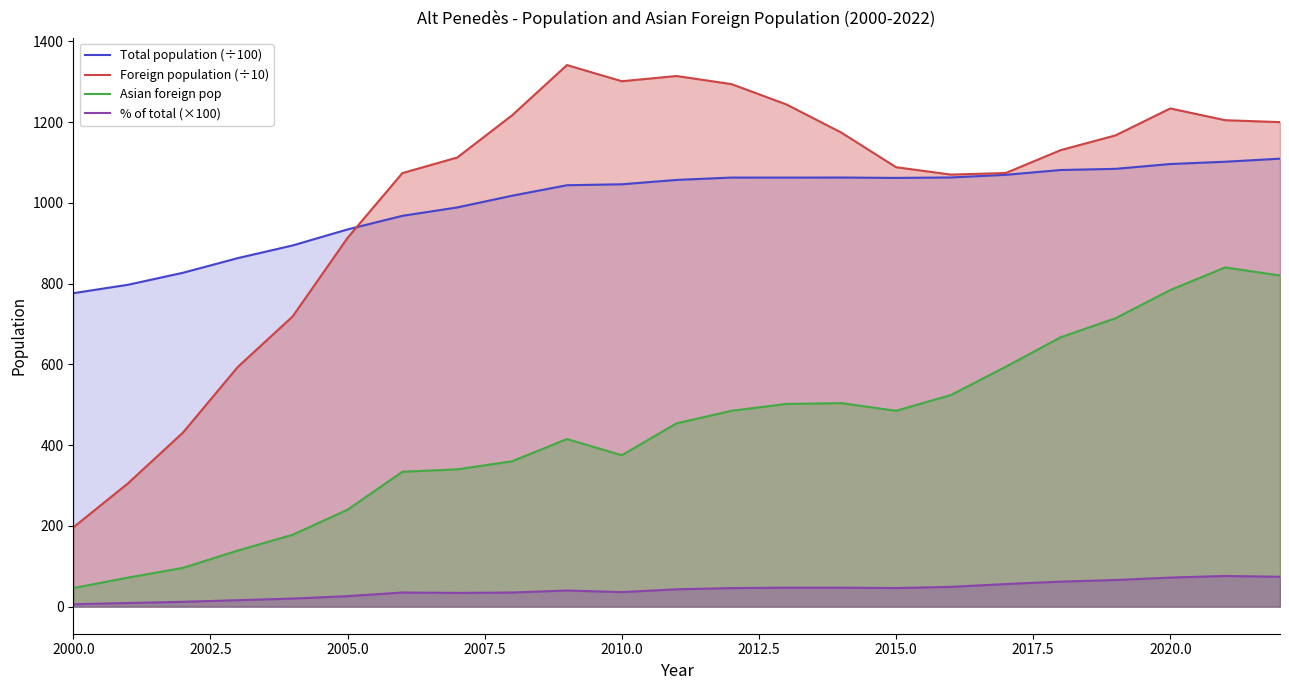

Which series has the widest spread of values?

Foreign population (÷10)